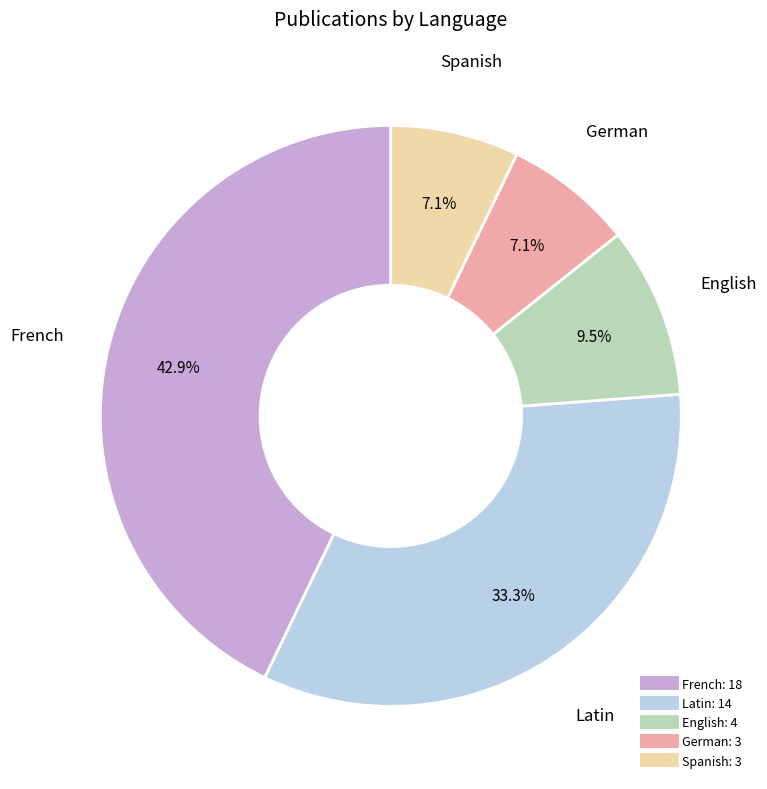

How many segments does this pie chart have?

5